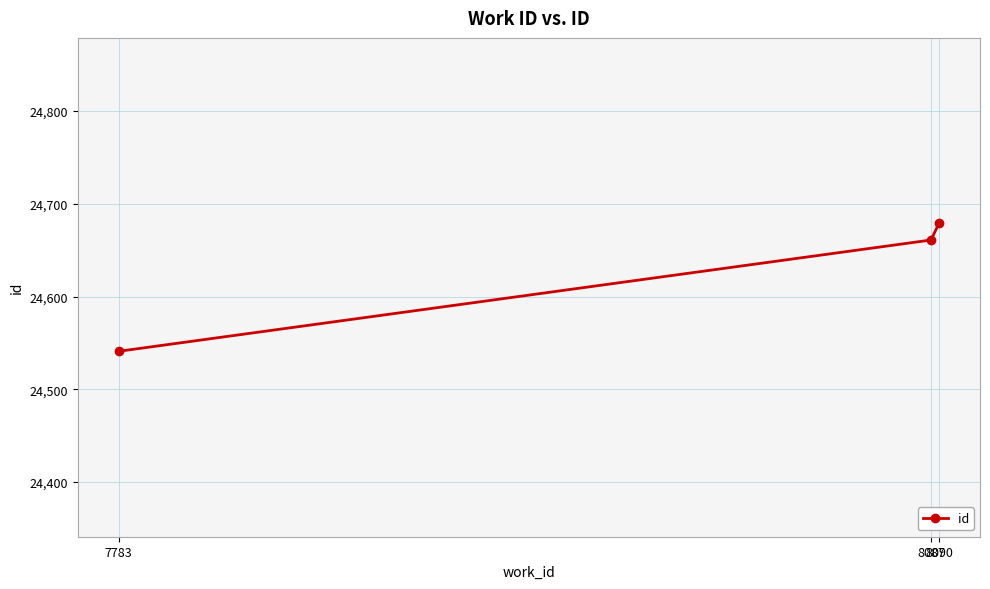

True or false: the data shows 24541 at 7783.

True